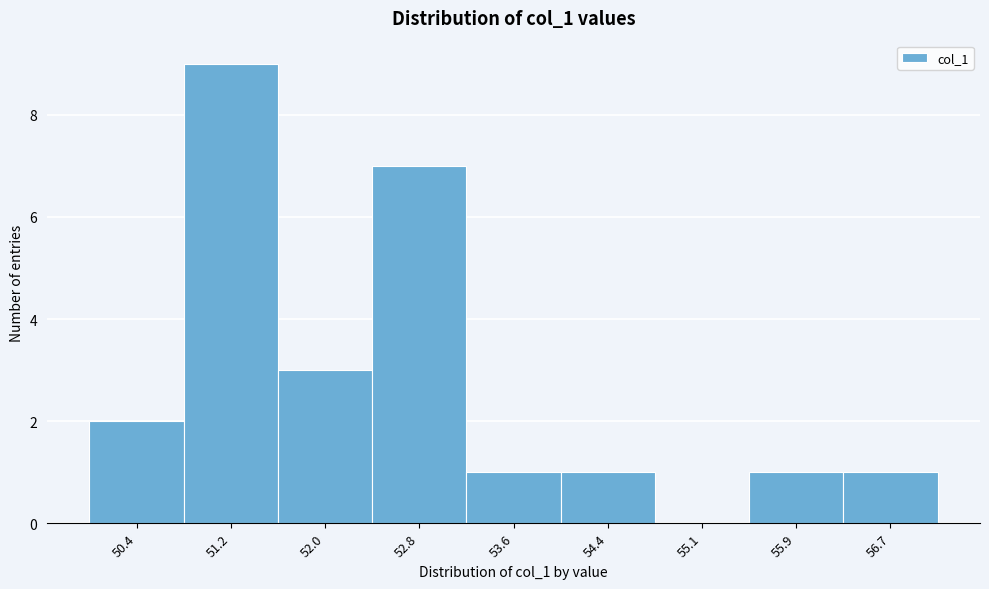

Over which range of the x-axis is the bar tallest?

50.8 to 51.6